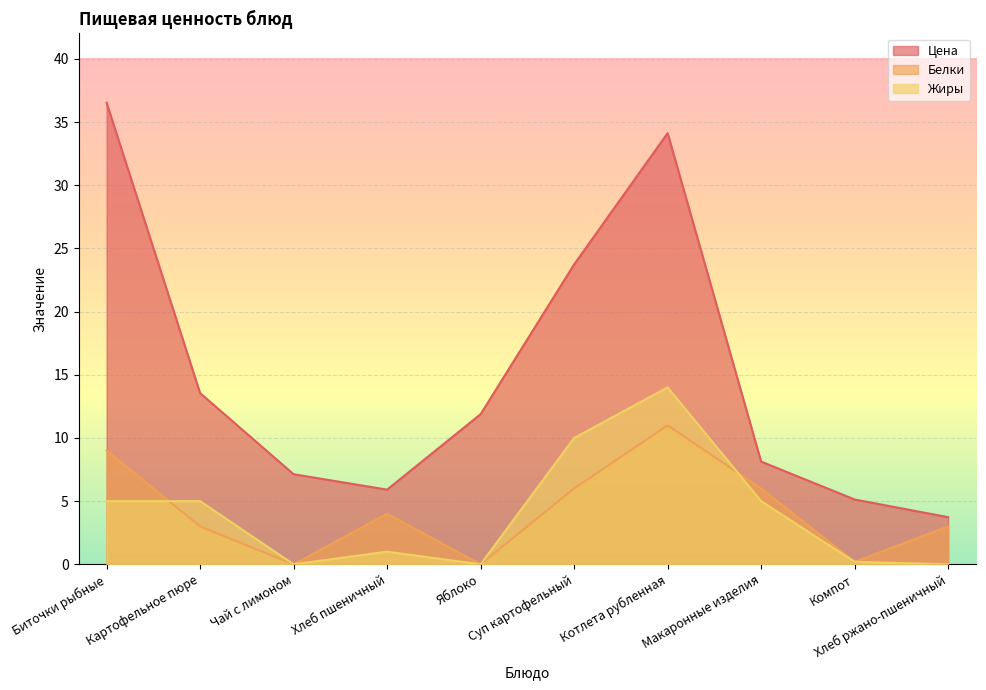

The value of Белки at Биточки рыбные is 9.0. True or false?

True